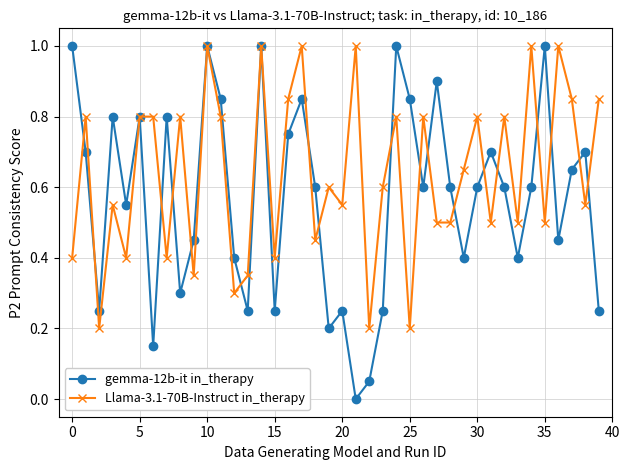

True or false: Llama-3.1-70B-Instruct in_therapy has more than 2 points higher than both neighbors.

True